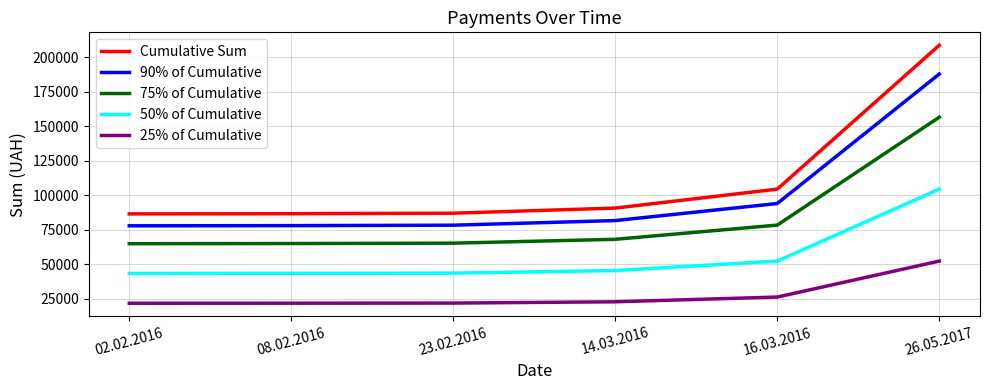

What is the difference between the 90% of Cumulative values at 08.02.2016 and 02.02.2016?

122.1